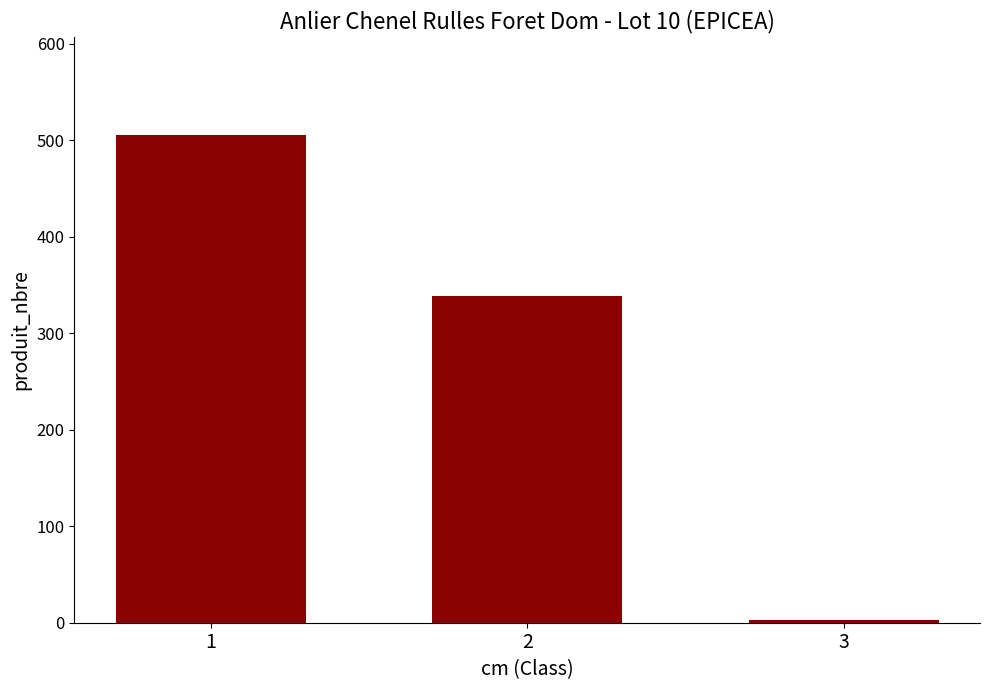

Reading left to right, what are all the values shown in this chart?

506	339	3